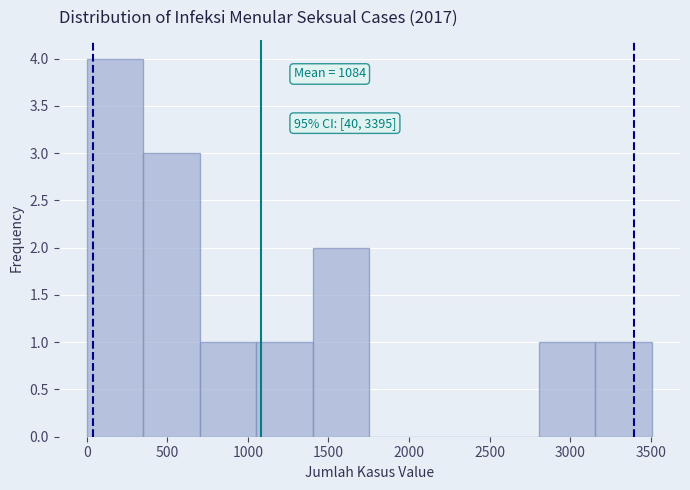

Over which range of the x-axis is the bar tallest?

0 to 350